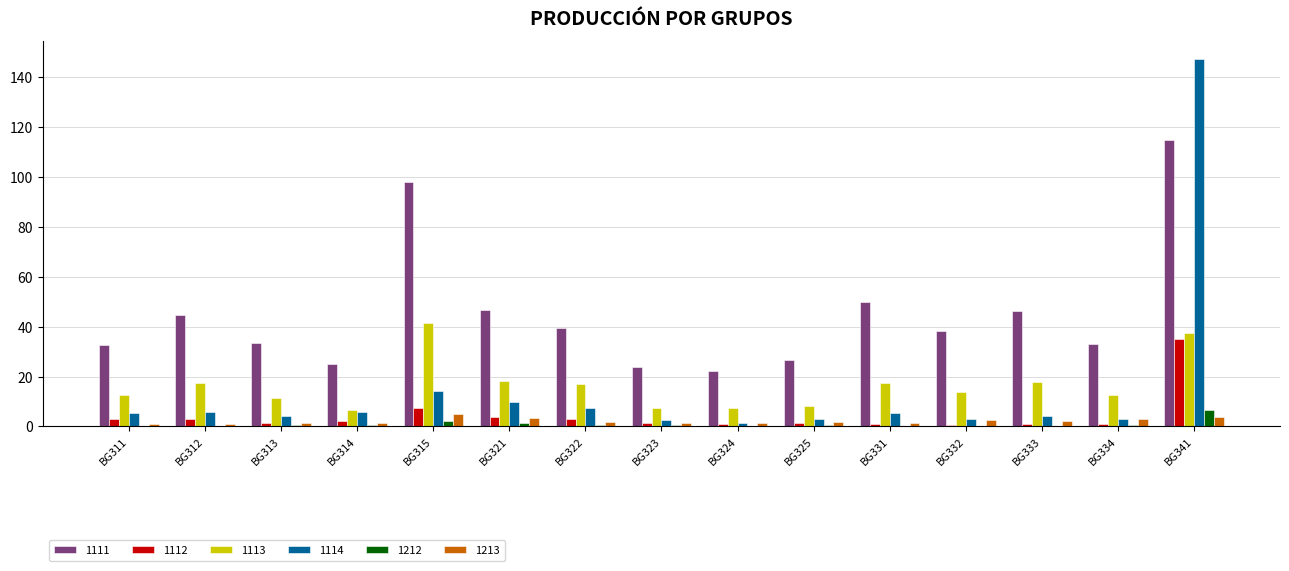

Count the number of data series in this chart.

6